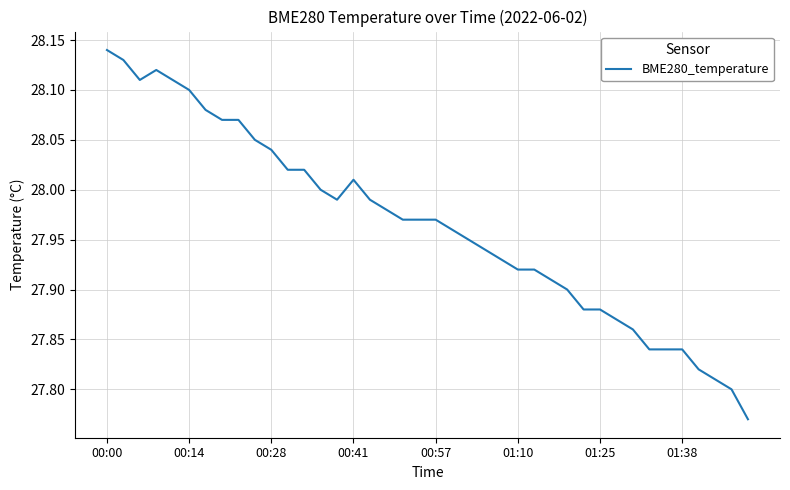

True or false: the data has more than 2 interior local peaks.

False